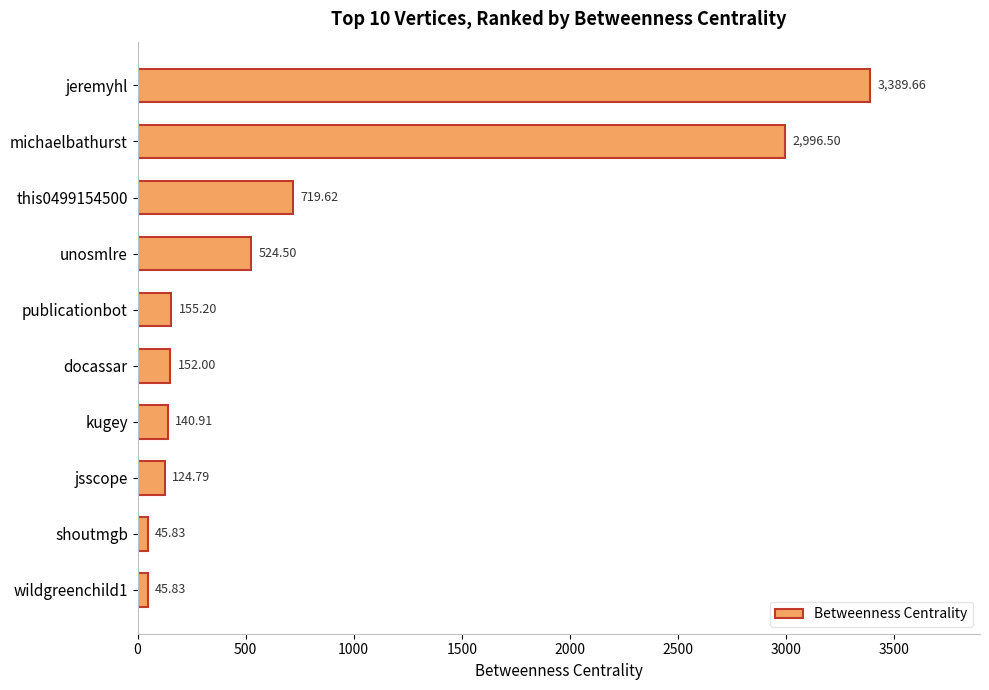

What is the sum of all values?

8294.8